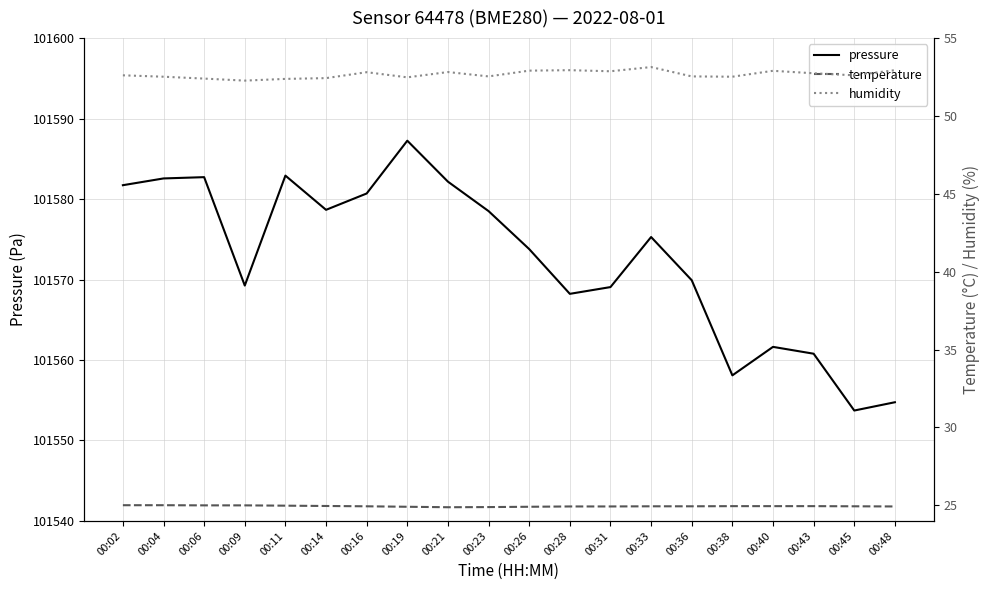

How many categories are shown in the chart?

20